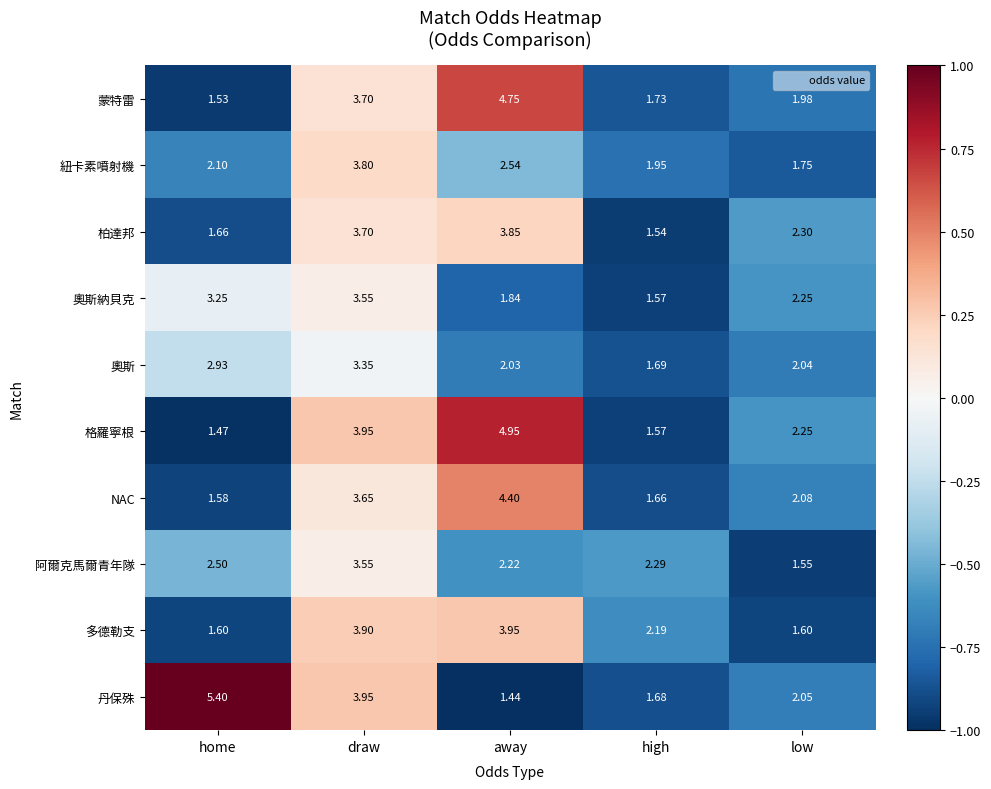

Rank the categories by 阿爾克馬爾青年隊 value from lowest to highest.

low, away, high, home, draw